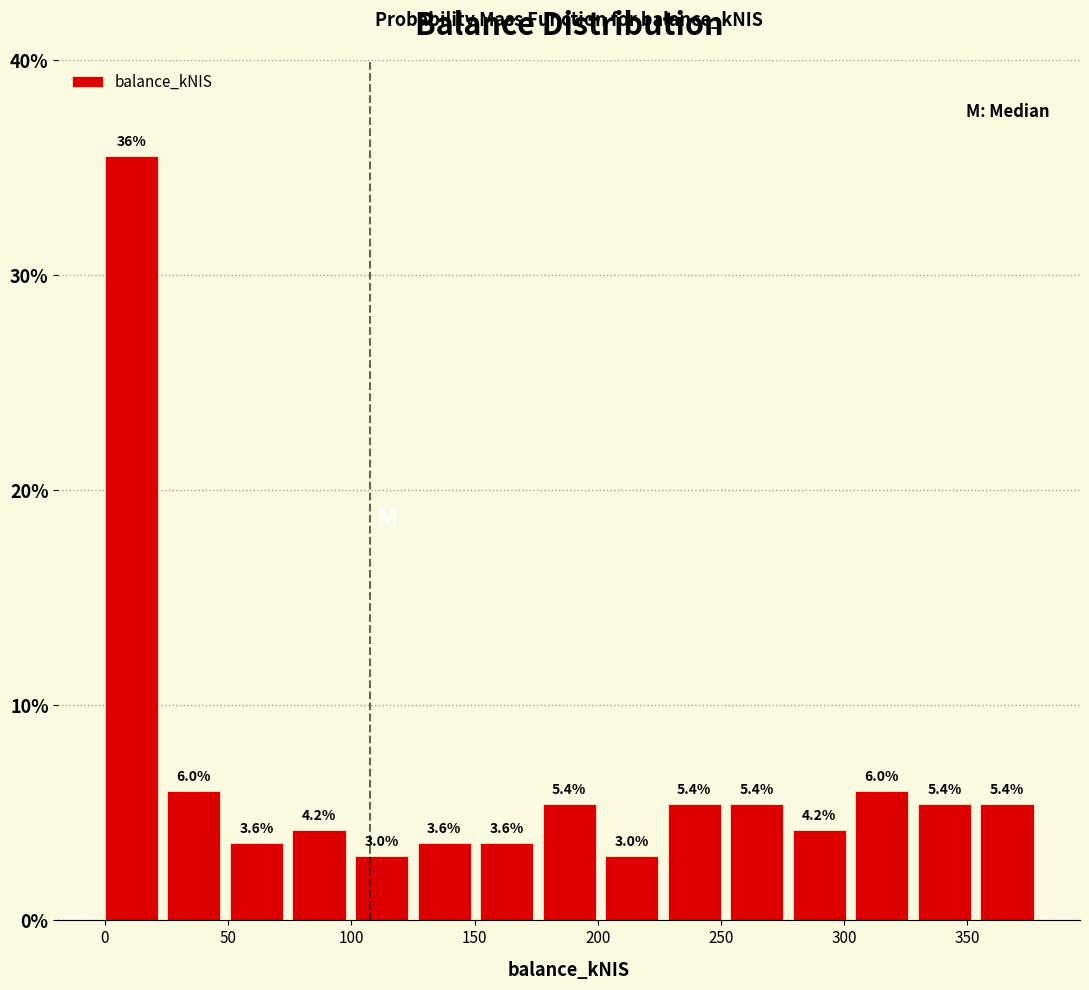

Which range on the x-axis has the tallest bar?

0 to 25